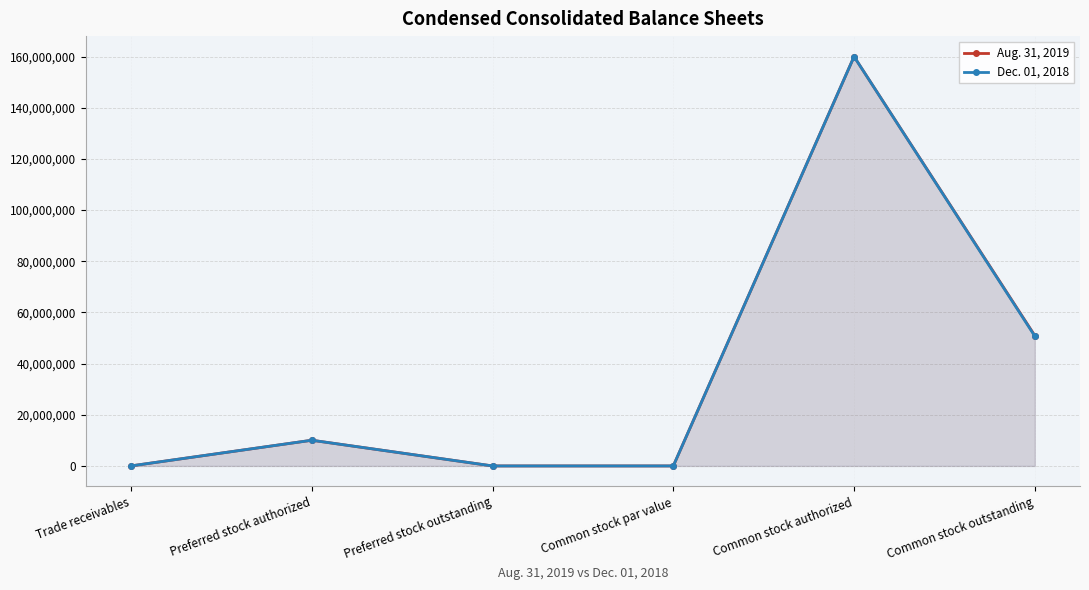

Reading left to right, what are all the values shown in this chart?

Aug. 31, 2019: Trade receivables=12918	Preferred stock authorized=10045900	Preferred stock outstanding=0	Common stock par value=1	Common stock authorized=160000000	Common stock outstanding=50953845
Dec. 01, 2018: Trade receivables=14017	Preferred stock authorized=10045900	Preferred stock outstanding=0	Common stock par value=1	Common stock authorized=160000000	Common stock outstanding=50732796